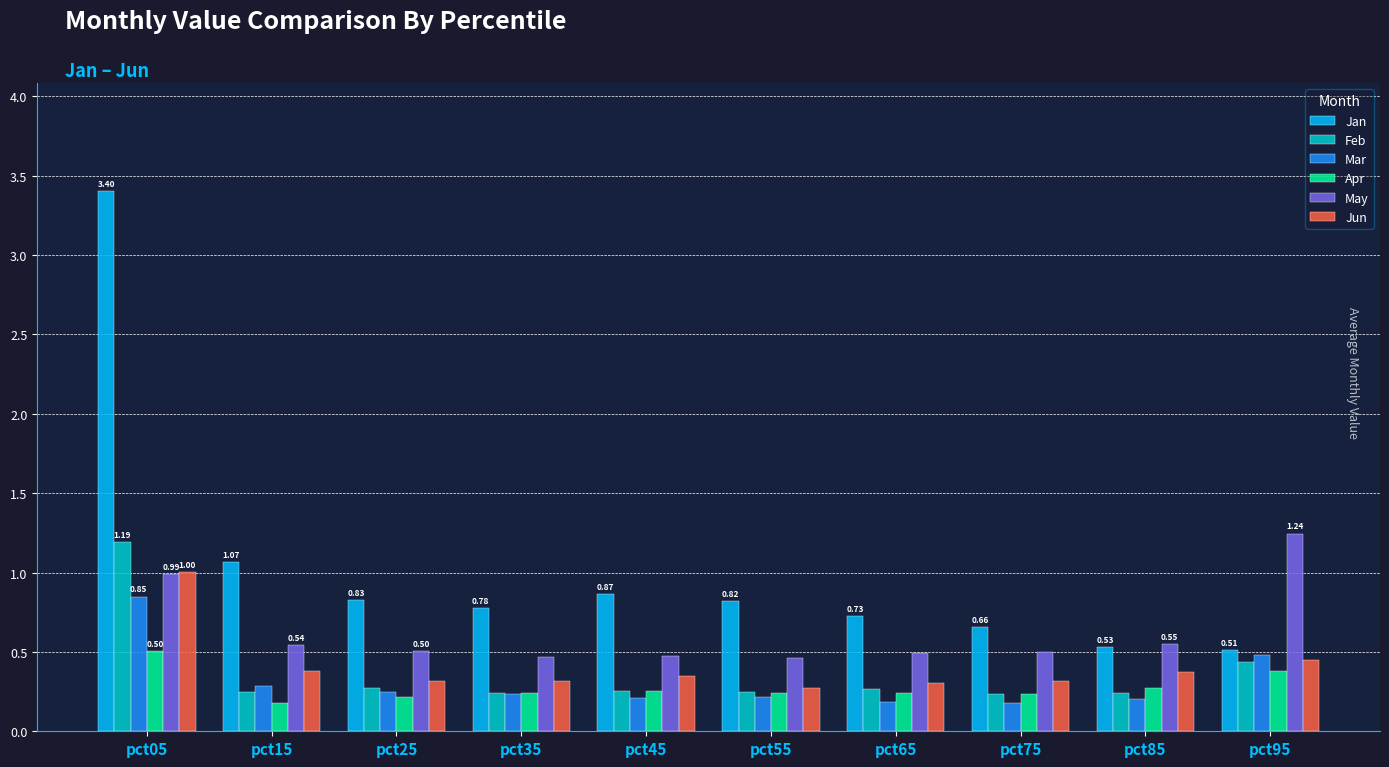

Between pct05 and pct65, which series saw the biggest shift?

Jan